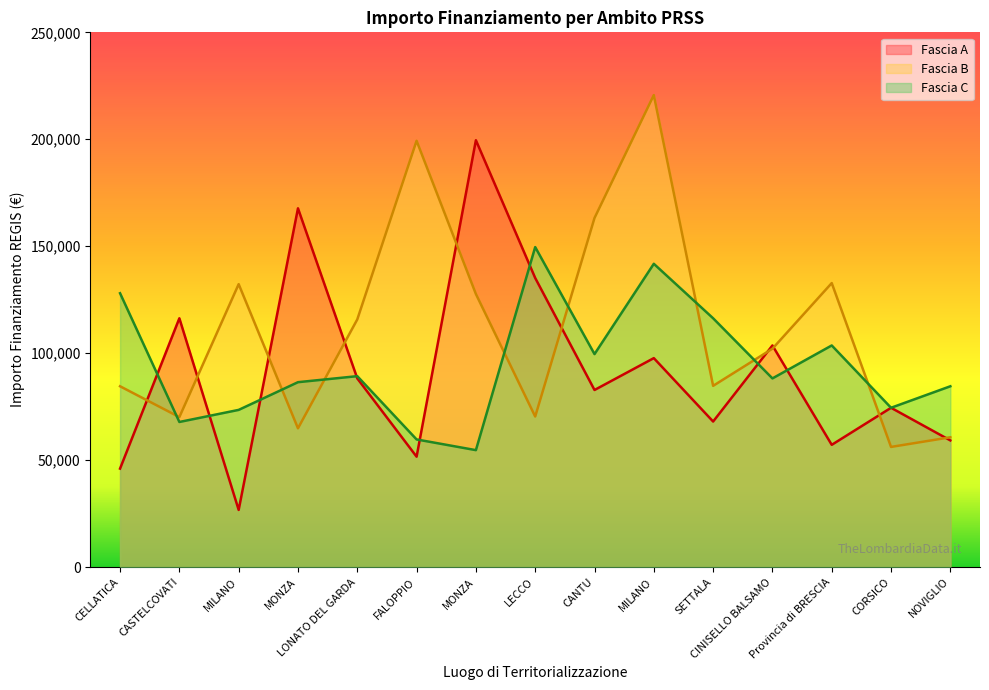

At how many categories does at least one series exceed 30801?

15